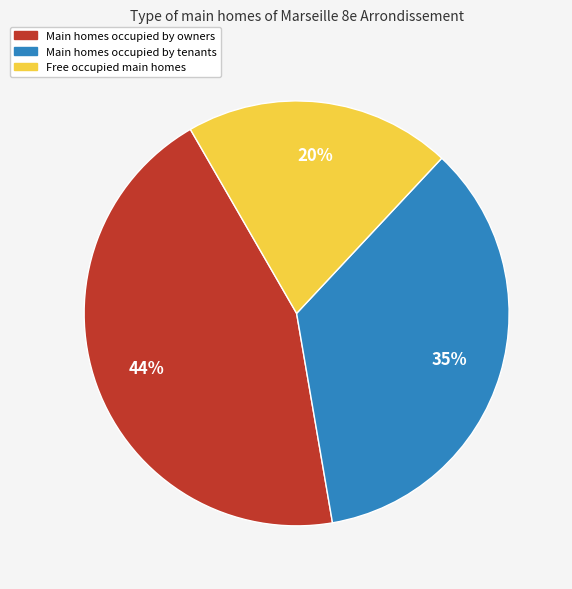

To the nearest percent, what is the average slice percentage?

33%